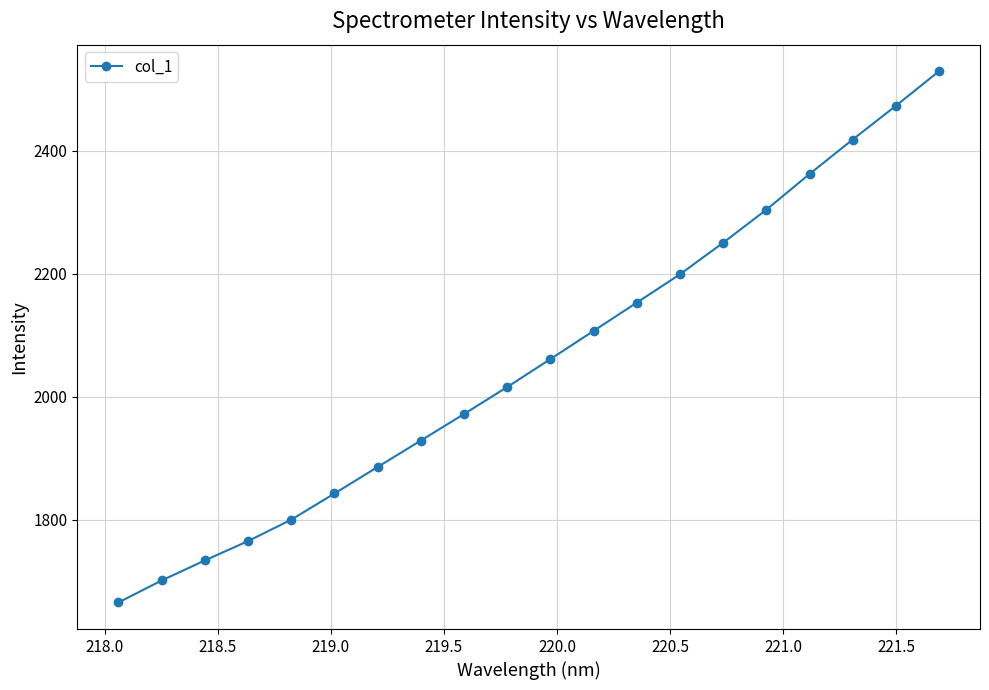

What is the maximum value shown in the chart?

2529.4